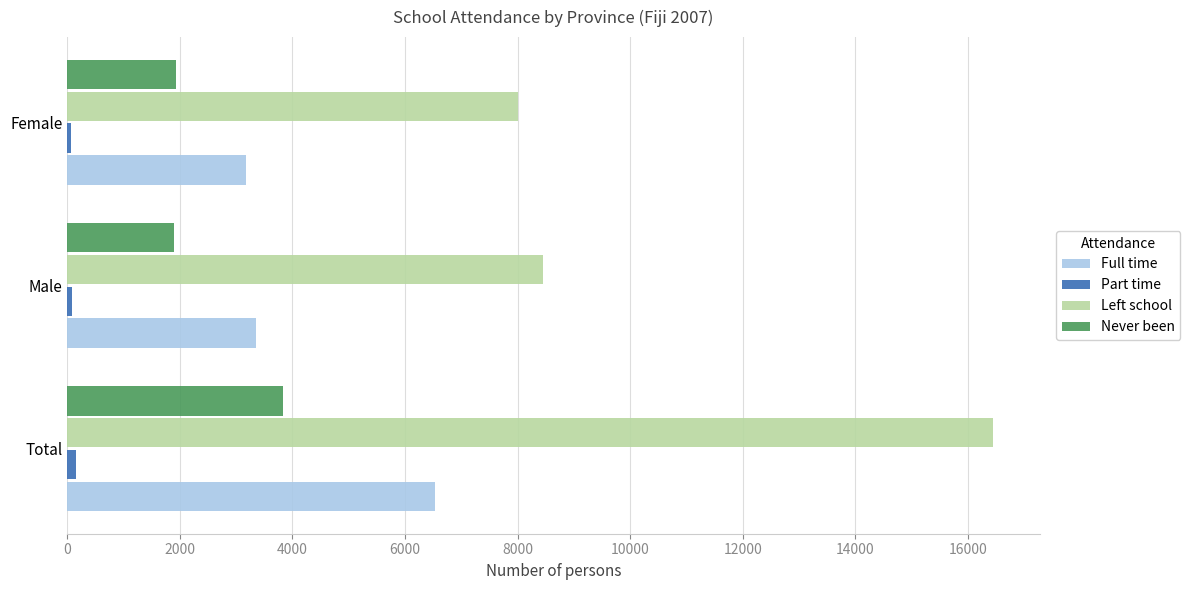

Which category has the highest value across all series?

Total